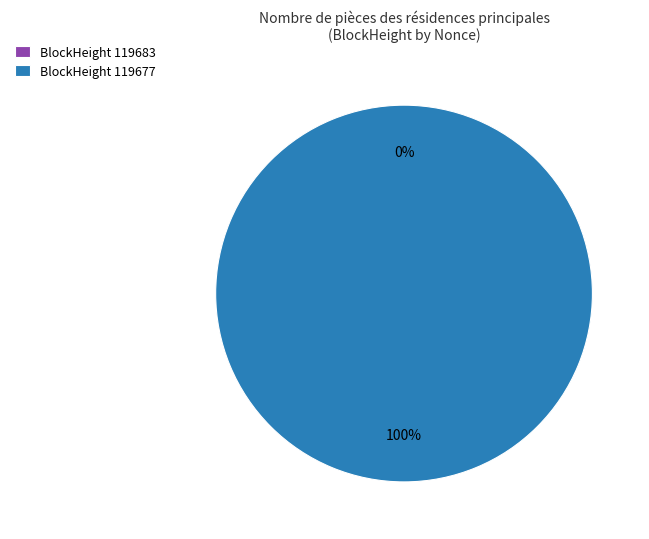

What is the smallest slice in the pie chart?

119683